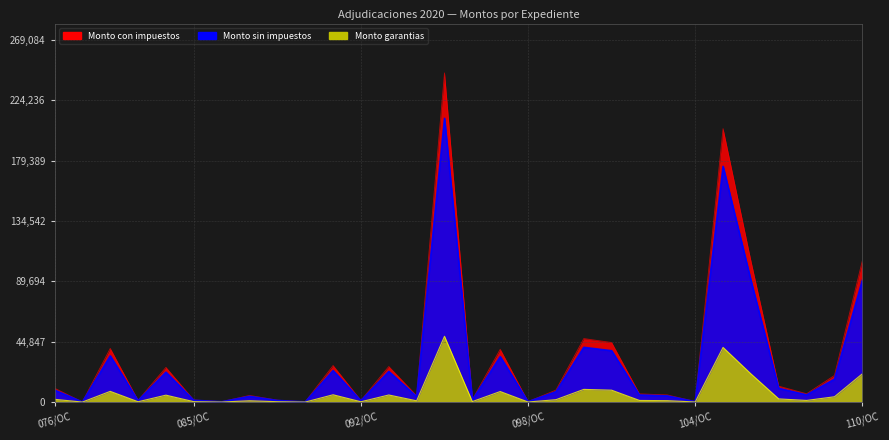

What is the sum of all Monto sin impuestos values?

857740.6